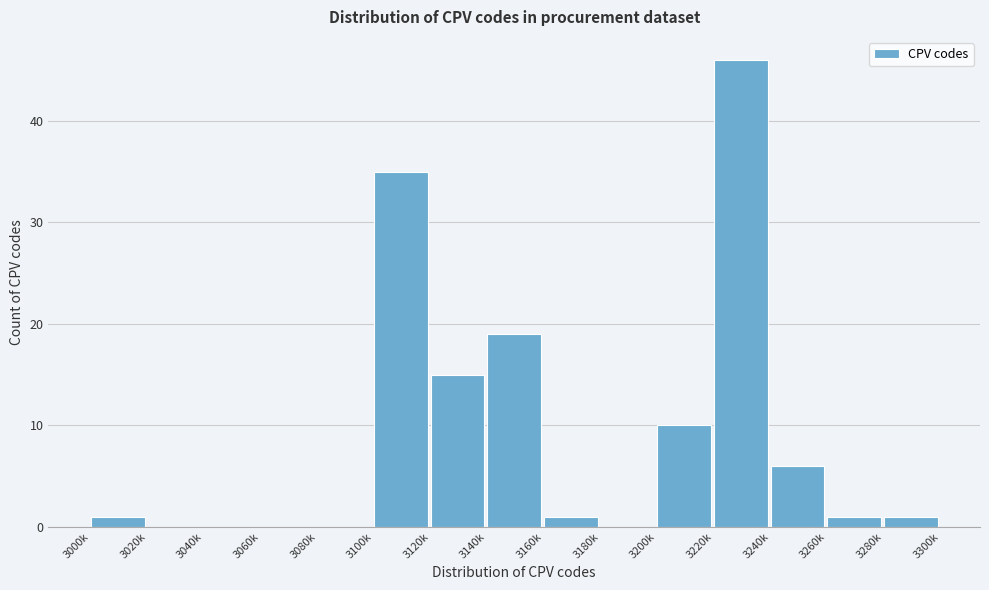

Reading left to right, list all the values displayed in this chart.

3000k=1	3020k=0	3040k=0	3060k=0	3080k=0	3100k=35	3120k=15	3140k=19	3160k=1	3180k=0	3200k=10	3220k=46	3240k=6	3260k=1	3280k=1